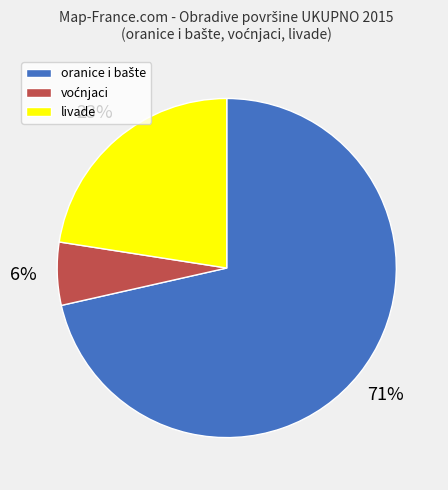

What percentage is the livade slice, to the nearest percent?

23%